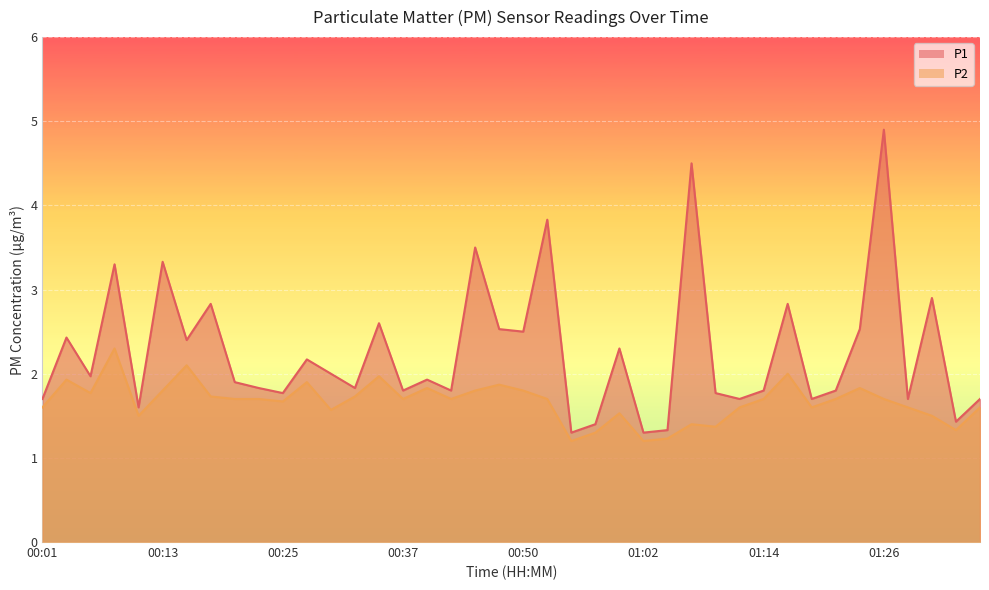

At which label is P2 closest to 1?

00:54